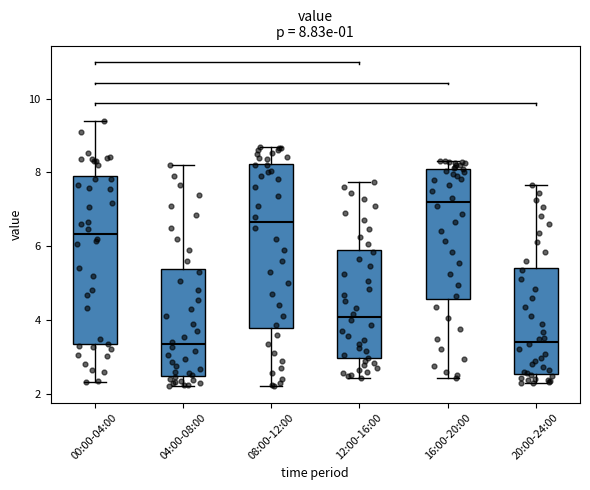

Which box's median line is the highest?

16:00-20:00